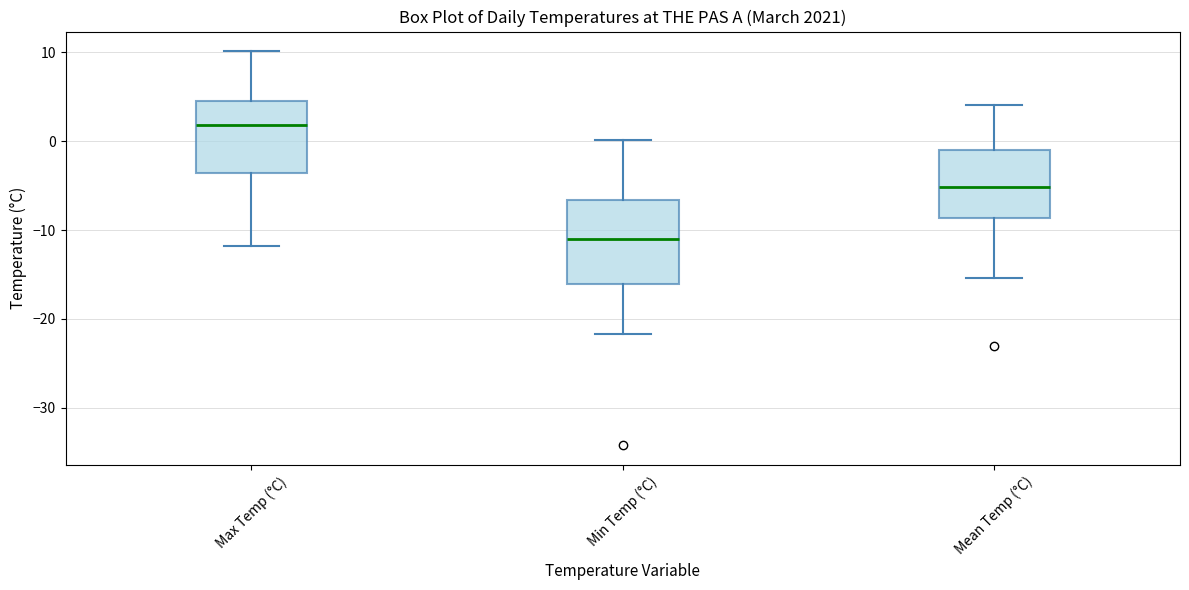

Where is the upper edge of the box for Min Temp (°C) on the y-axis? The values are not printed on the chart, so give them approximately, as read against the axis.

-7